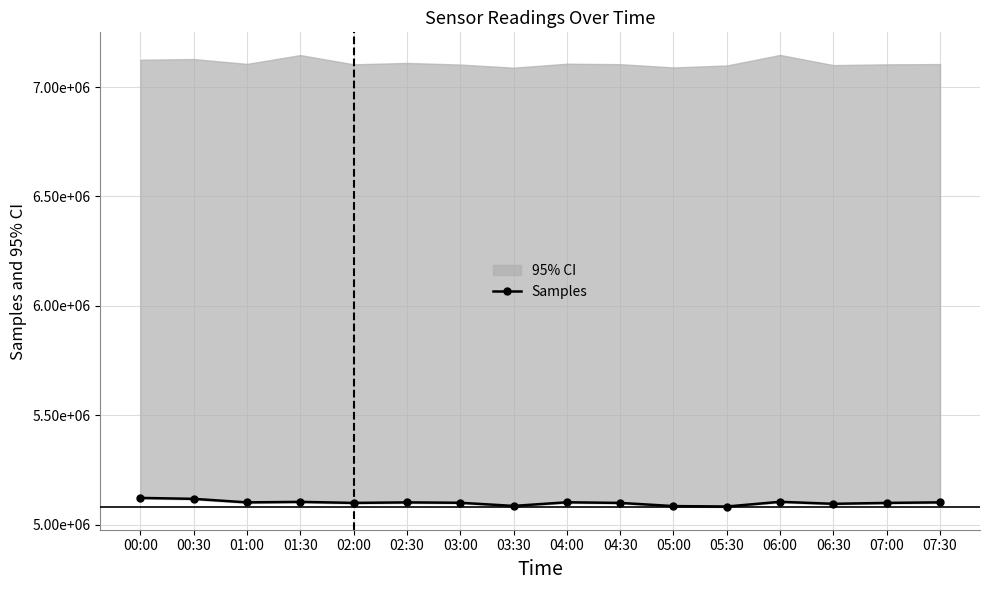

True or false: the data has more than 0 interior local peaks.

True